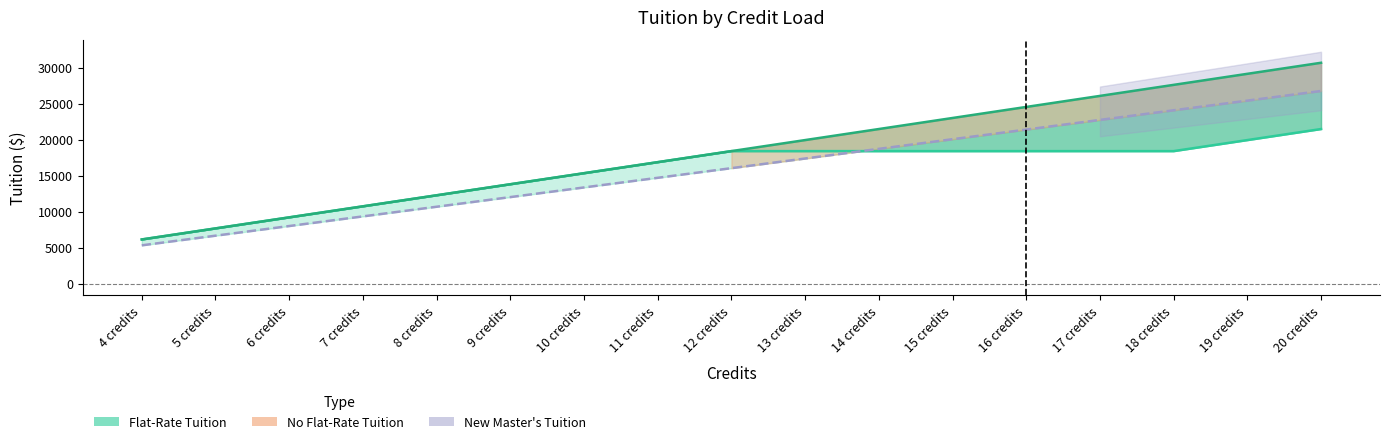

How many data points in New Master's (line) are above 16052?

8